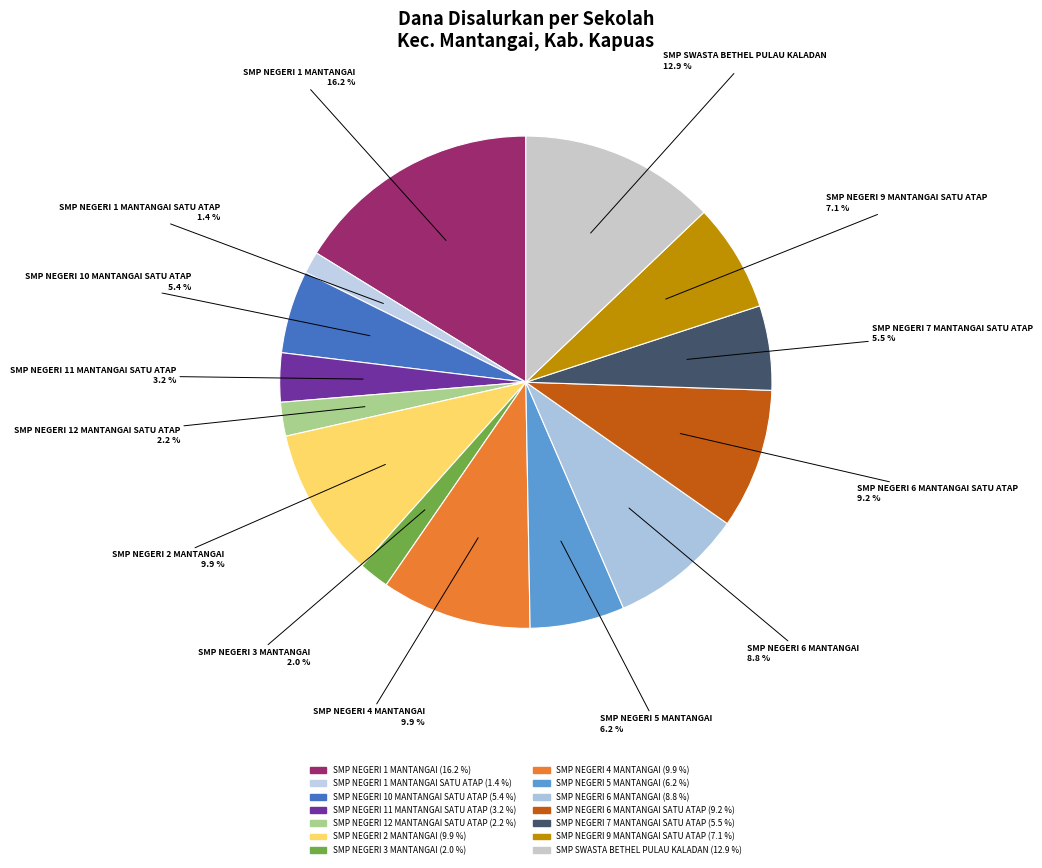

Count the number of slices in the pie.

14